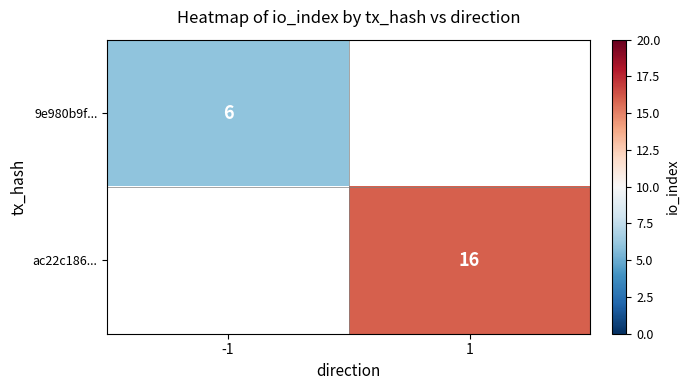

The ac22c186... series shows 21 at 1. True or false?

False